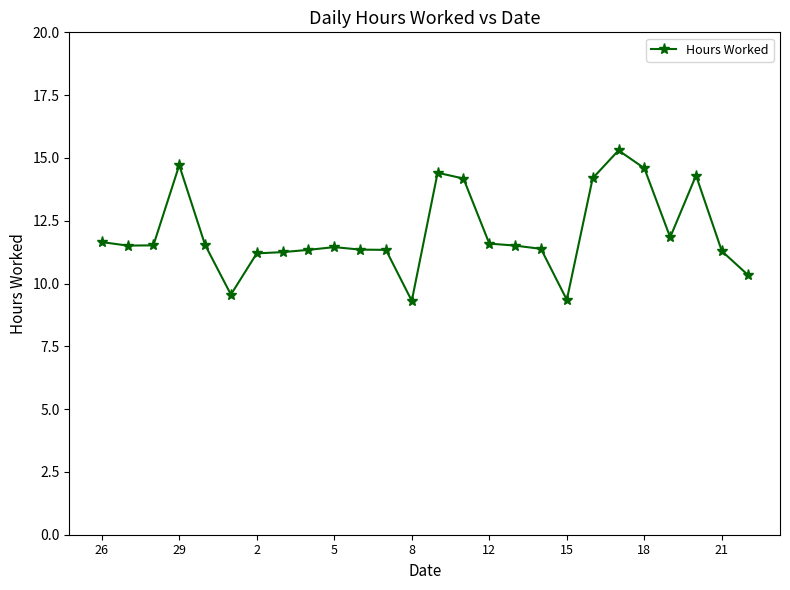

What is the minimum value shown in the chart?

9.3